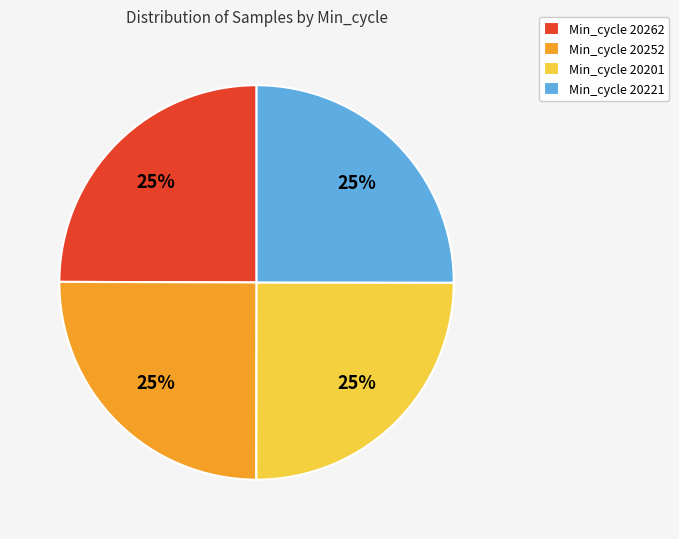

What is the ratio of the value at Min_cycle 20252 to the value at Min_cycle 20221?

1.0